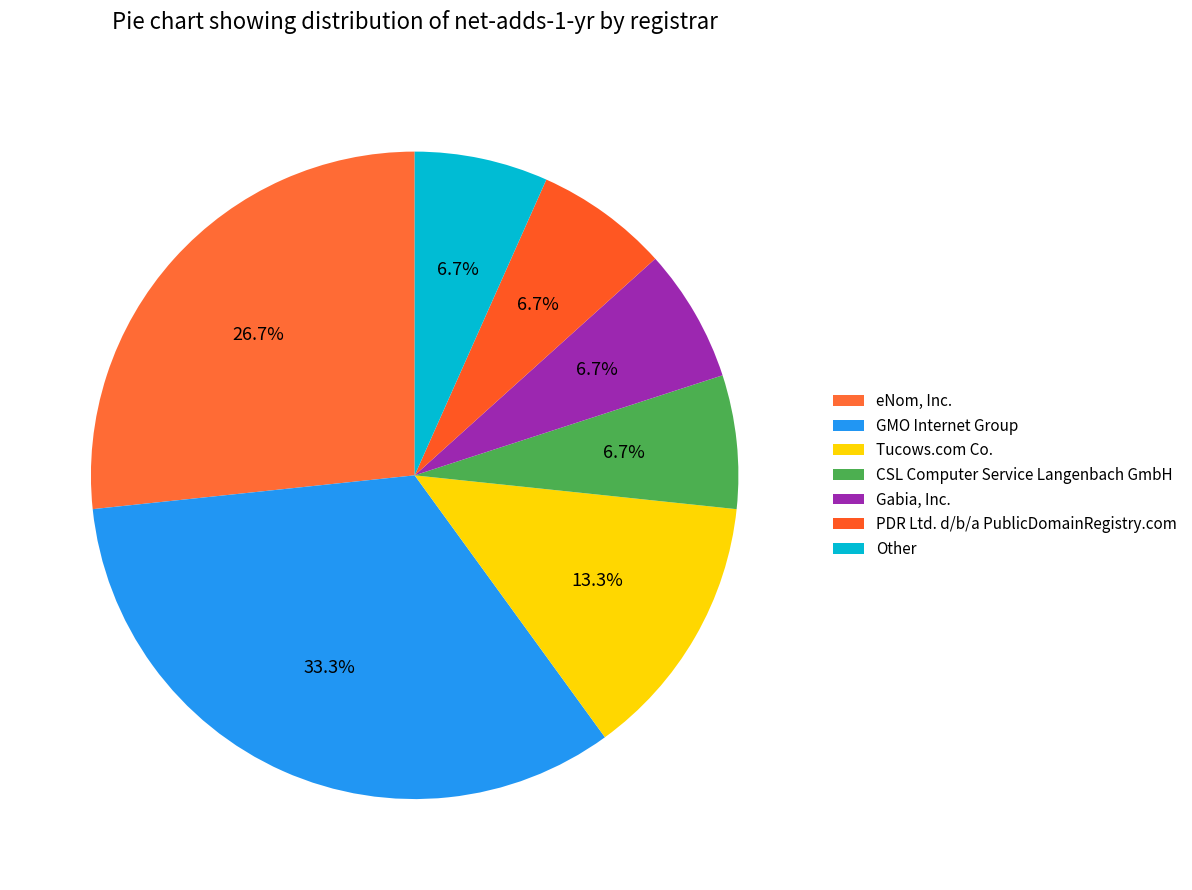

Is it true that Tucows.com Co. is 13% of the pie?

True